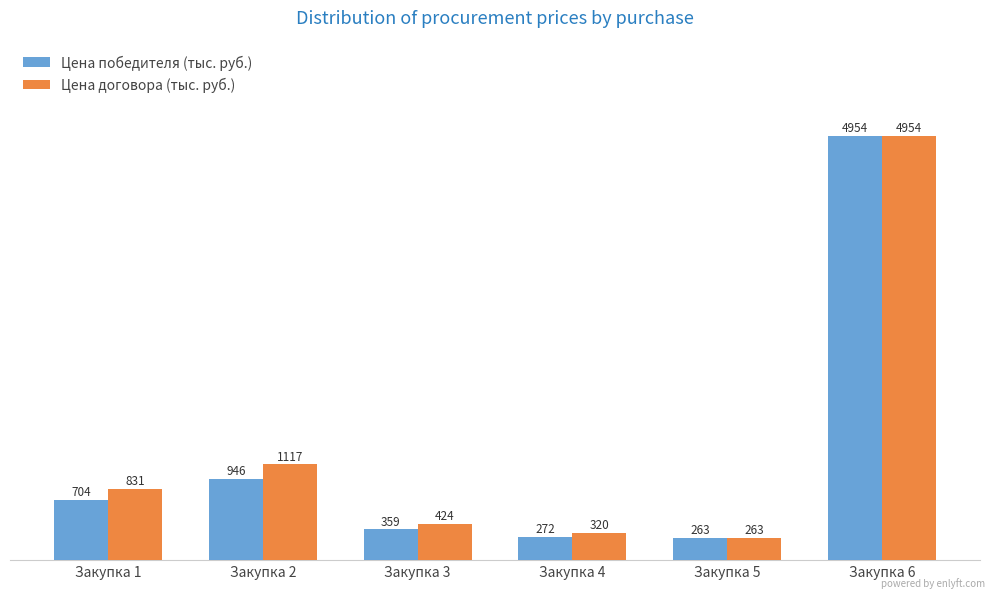

Rank the categories by Цена договора (тыс. руб.) value from highest to lowest.

Закупка 6, Закупка 2, Закупка 1, Закупка 3, Закупка 4, Закупка 5